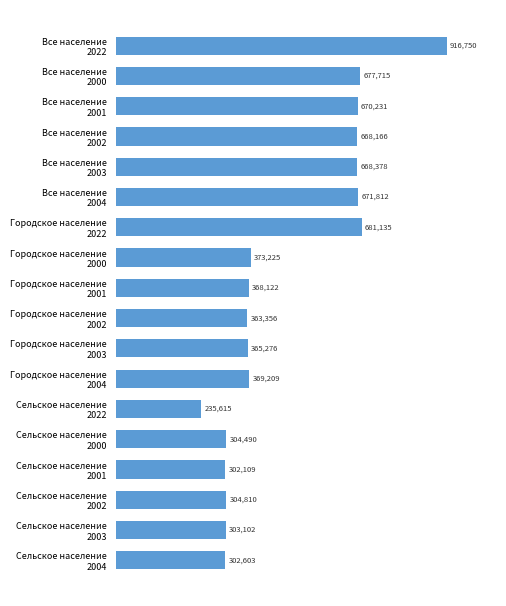

Does the chart contain any negative values?

No